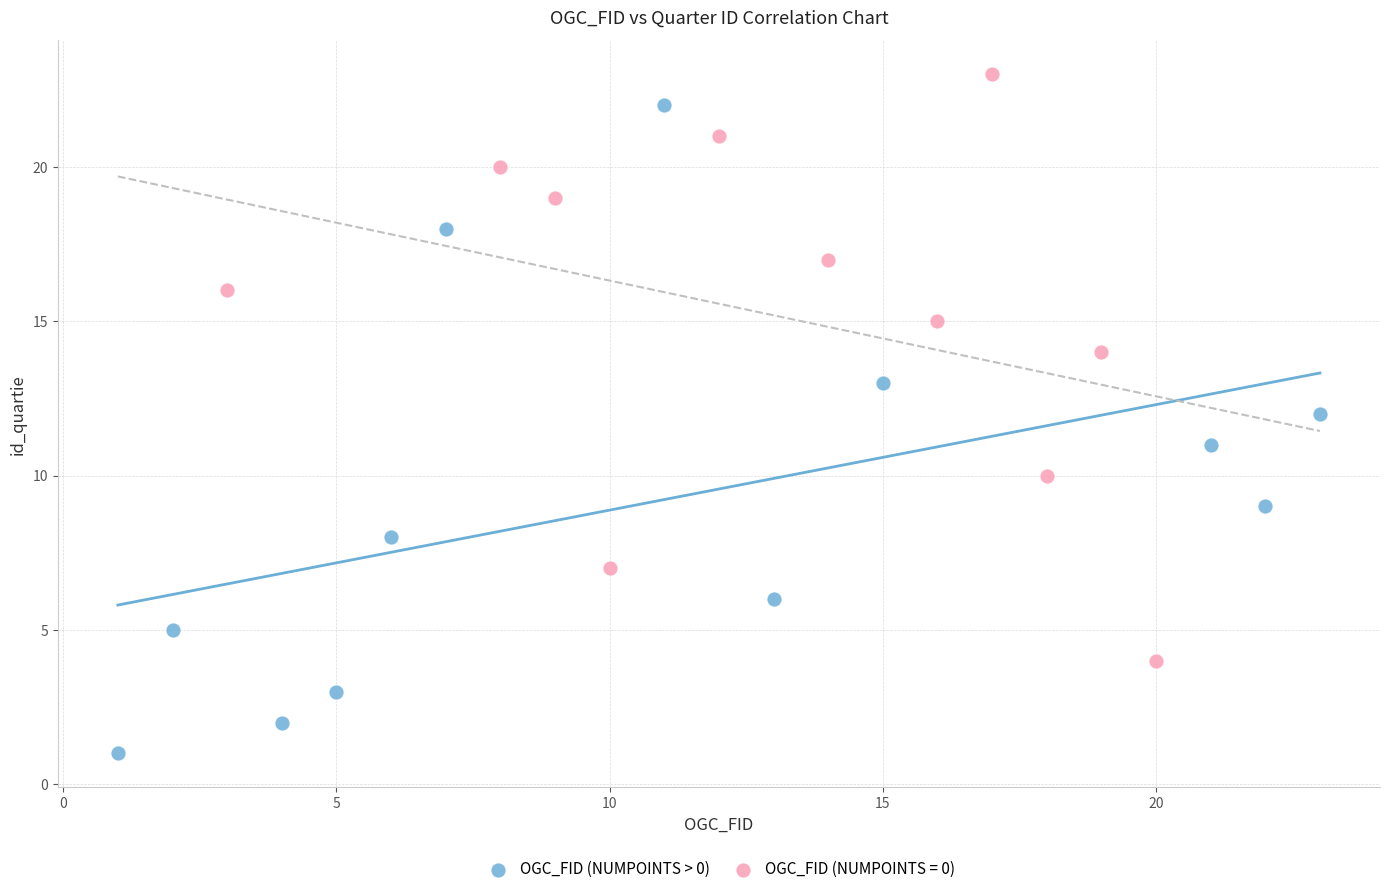

Which series has the widest spread of Y values?

OGC_FID (NUMPOINTS > 0)